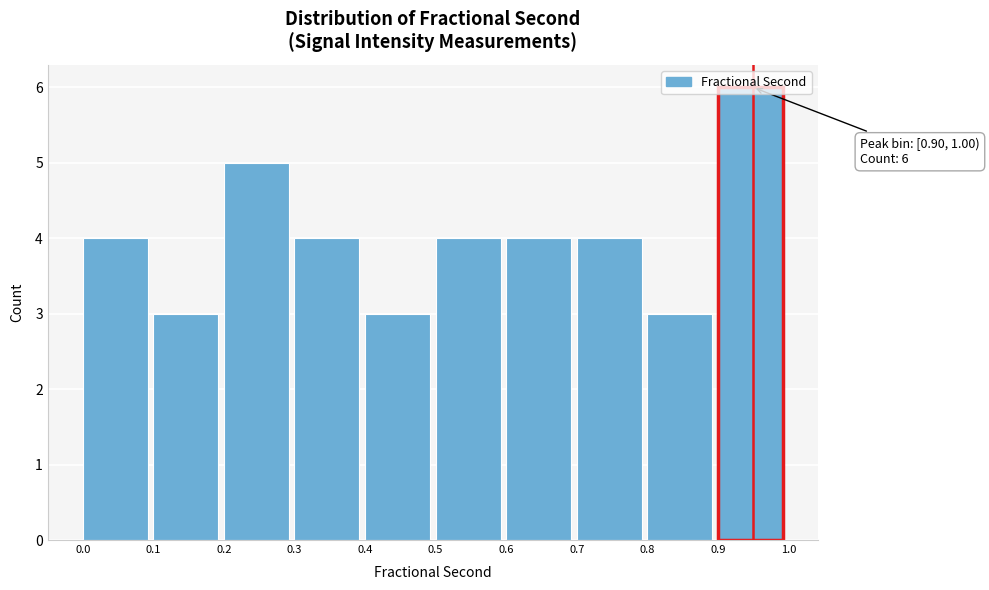

Which range on the x-axis has the tallest bar?

0.9 to 1.0